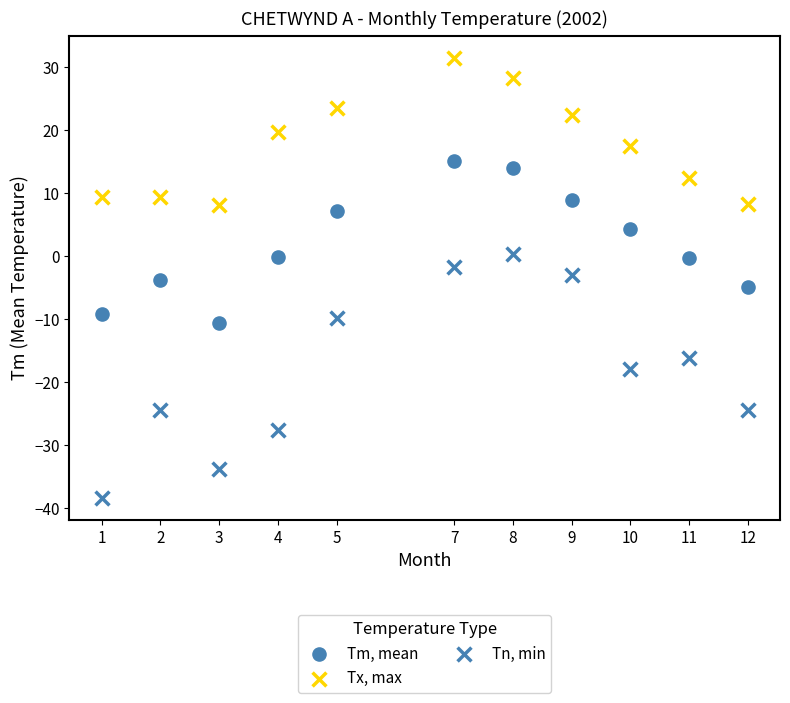

Count the number of points in this scatter plot.

33